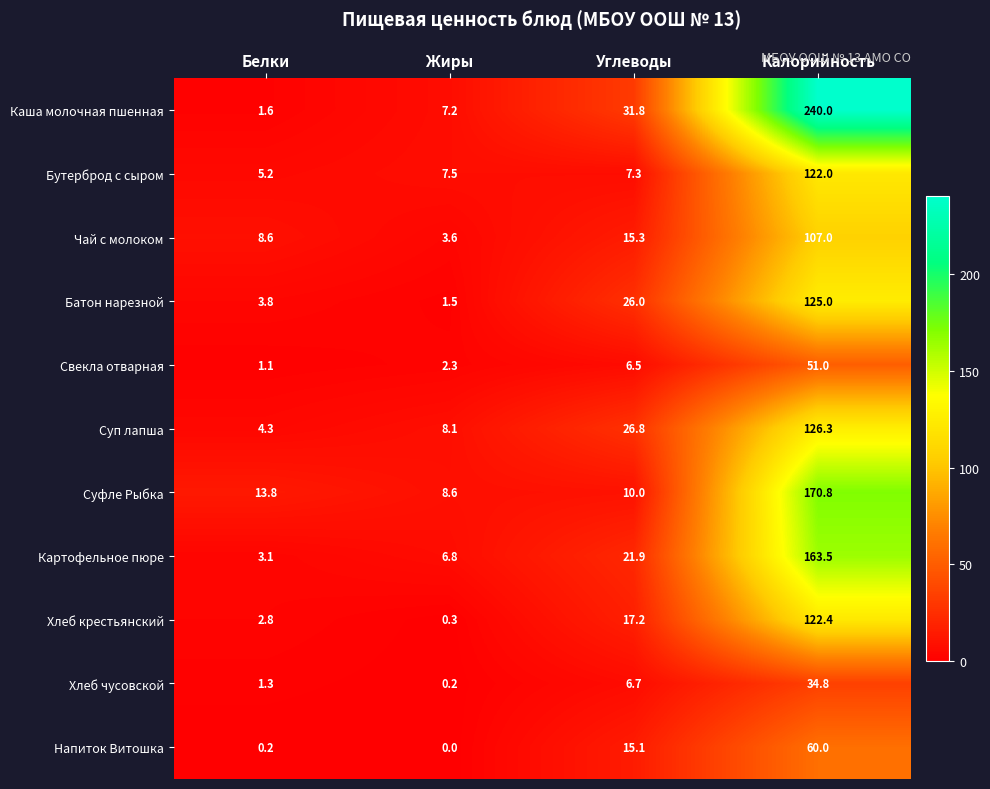

Is the value of Чай с молоком at Белки greater than the value of Картофельное пюре at Углеводы?

No